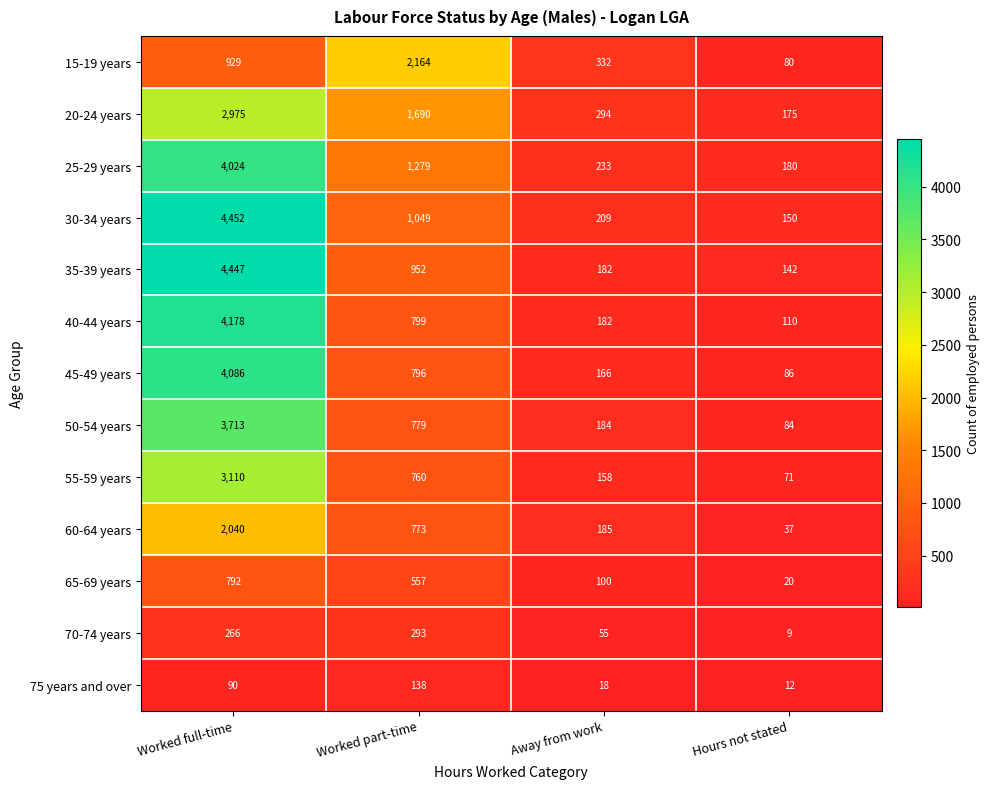

At Worked part-time, list the series in order from smallest to largest.

75 years and over, 70-74 years, 65-69 years, 55-59 years, 60-64 years, 50-54 years, 45-49 years, 40-44 years, 35-39 years, 30-34 years, 25-29 years, 20-24 years, 15-19 years